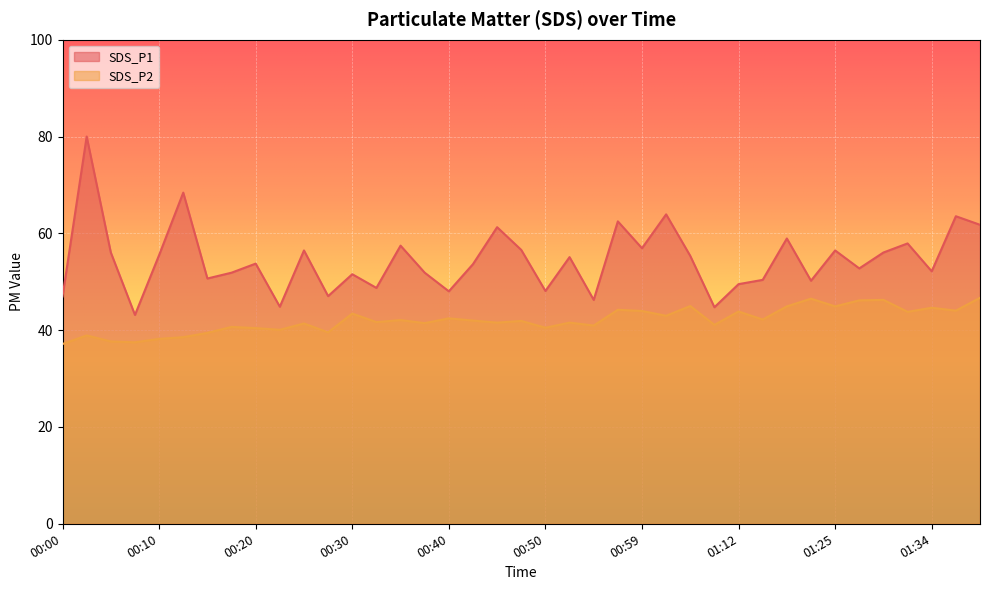

True or false: SDS_P1 has a value of 21.9 at 00:57.

False